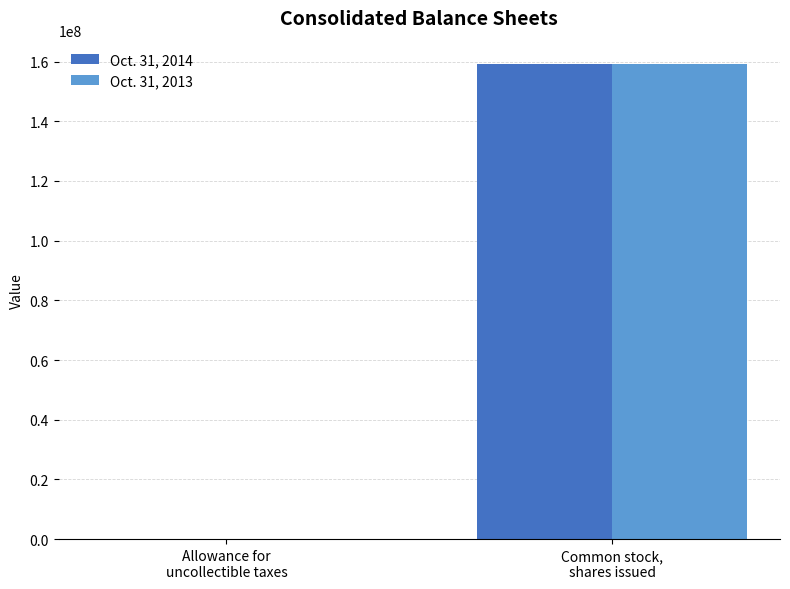

Between Allowance for
uncollectible taxes and Common stock,
shares issued, which series saw the biggest shift?

Oct. 31, 2014